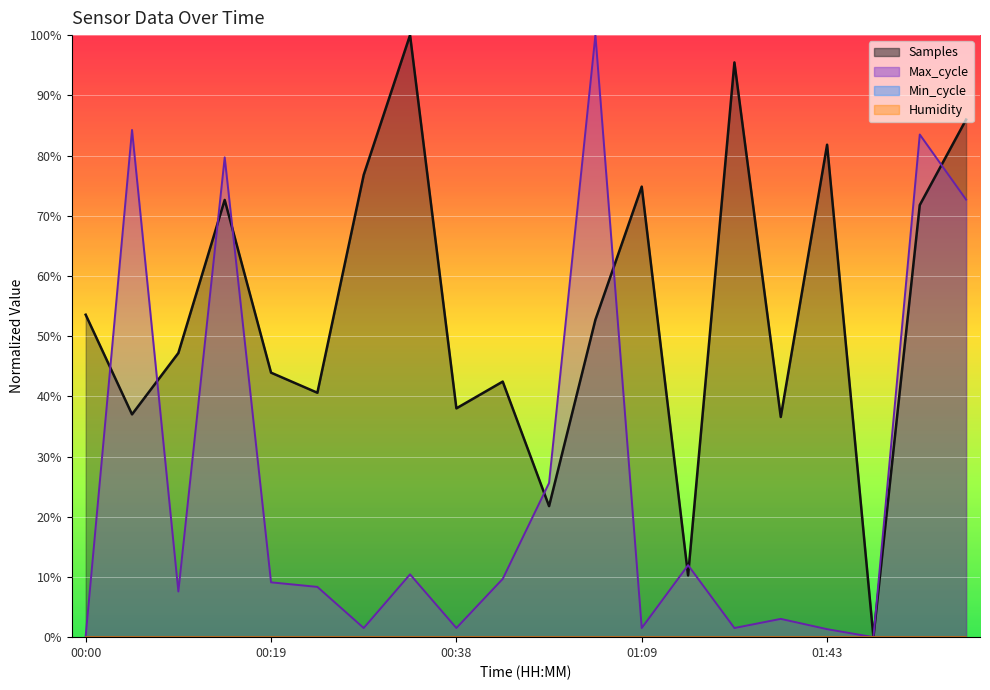

At which category is the sum across all series the highest?

01:54